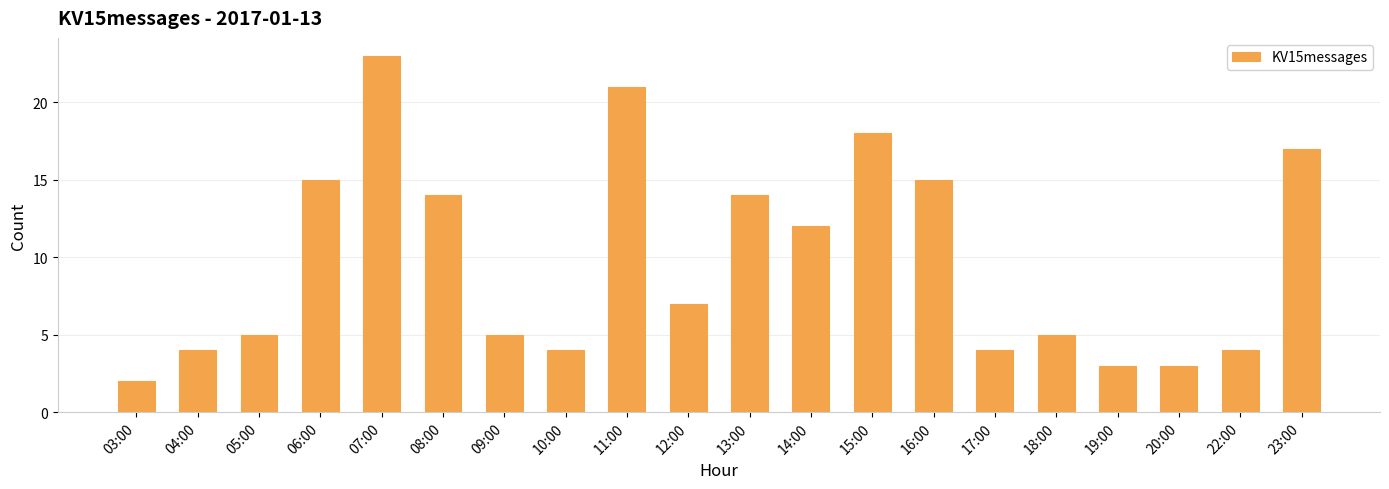

How many data points does each series have?

20